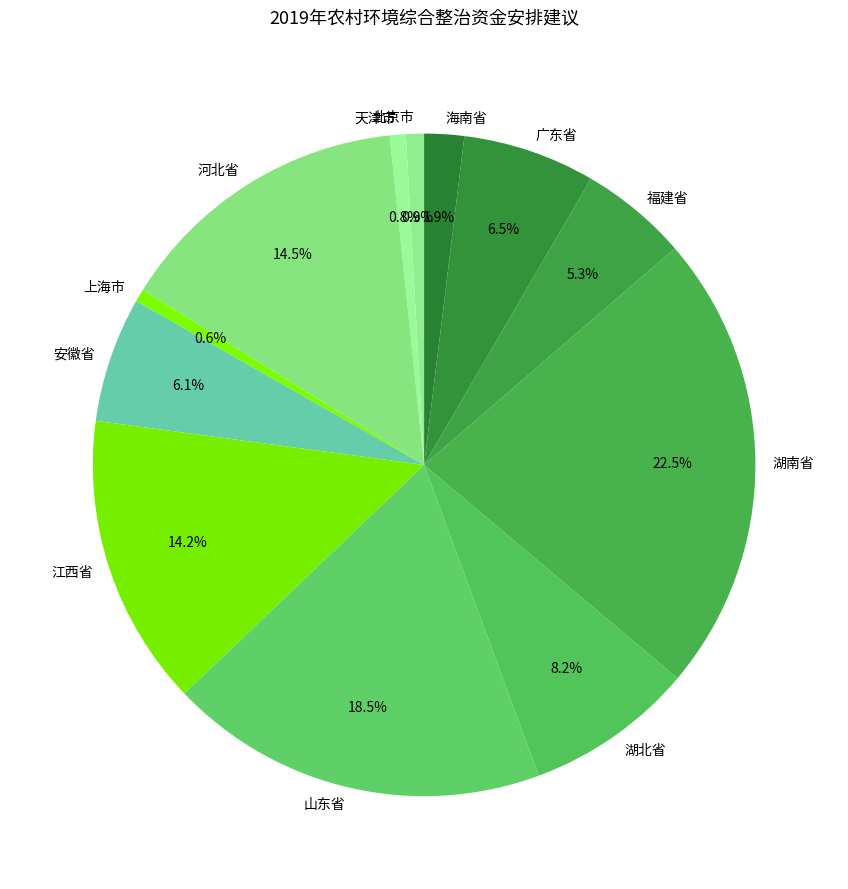

Does any single category account for the majority?

No